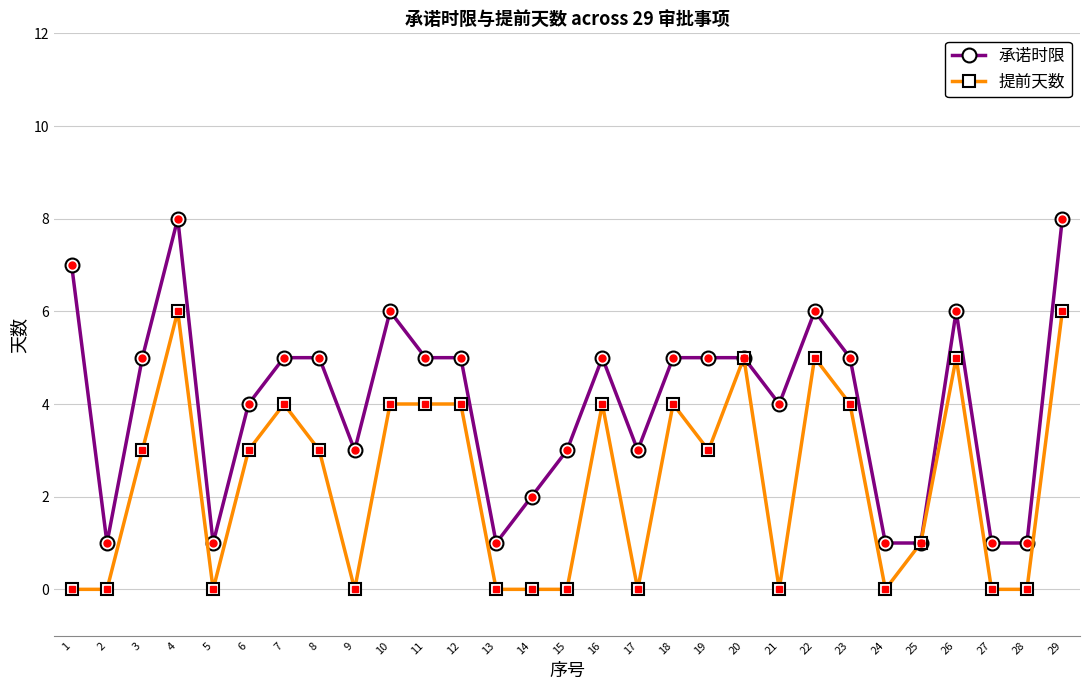

Rank the series by their maximum value, from highest to lowest.

承诺时限, 提前天数